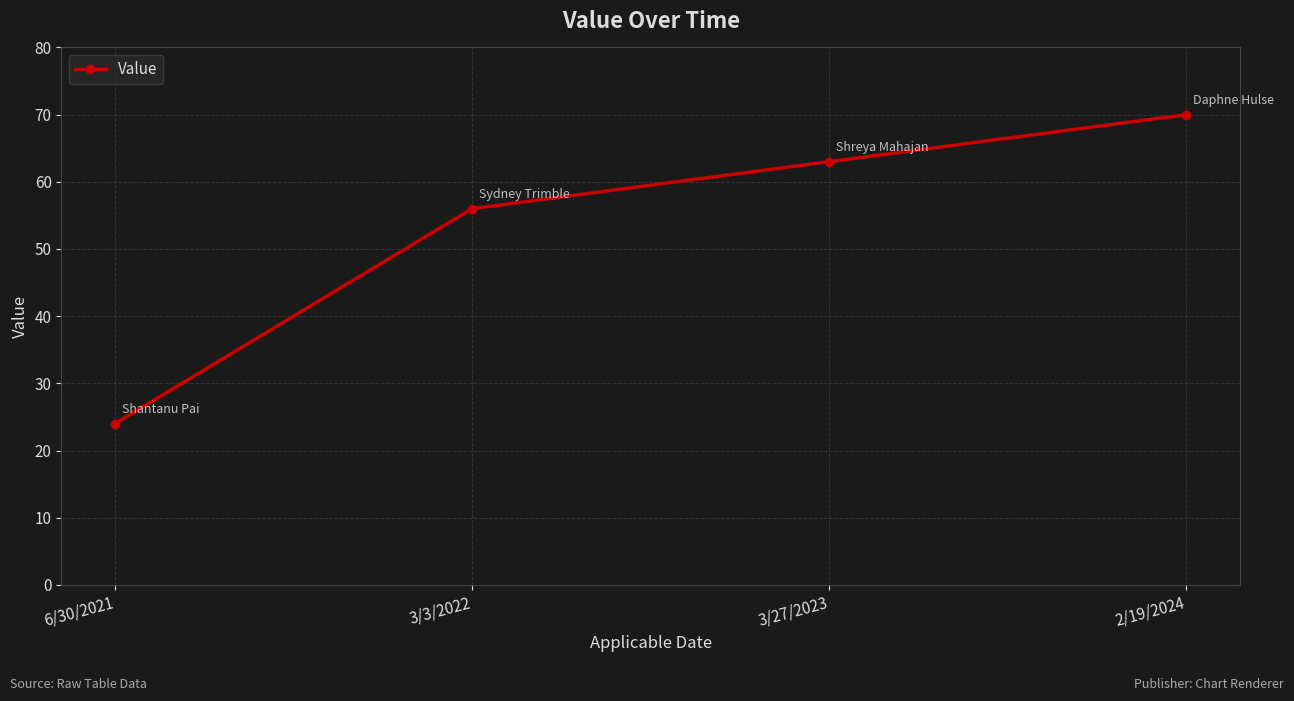

Does the chart have visible grid lines?

Yes